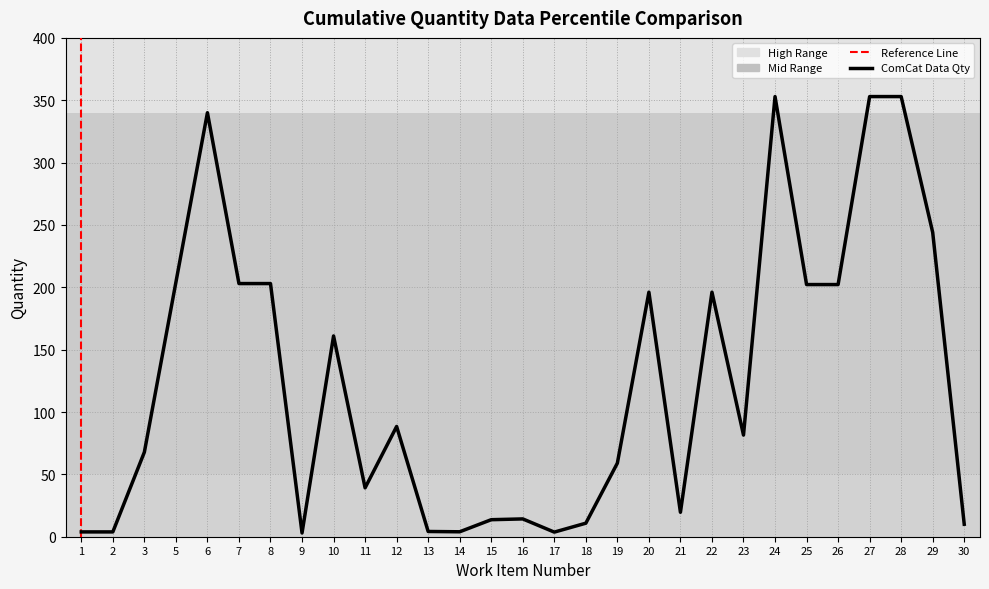

At which category does the data reach its first local valley?

9